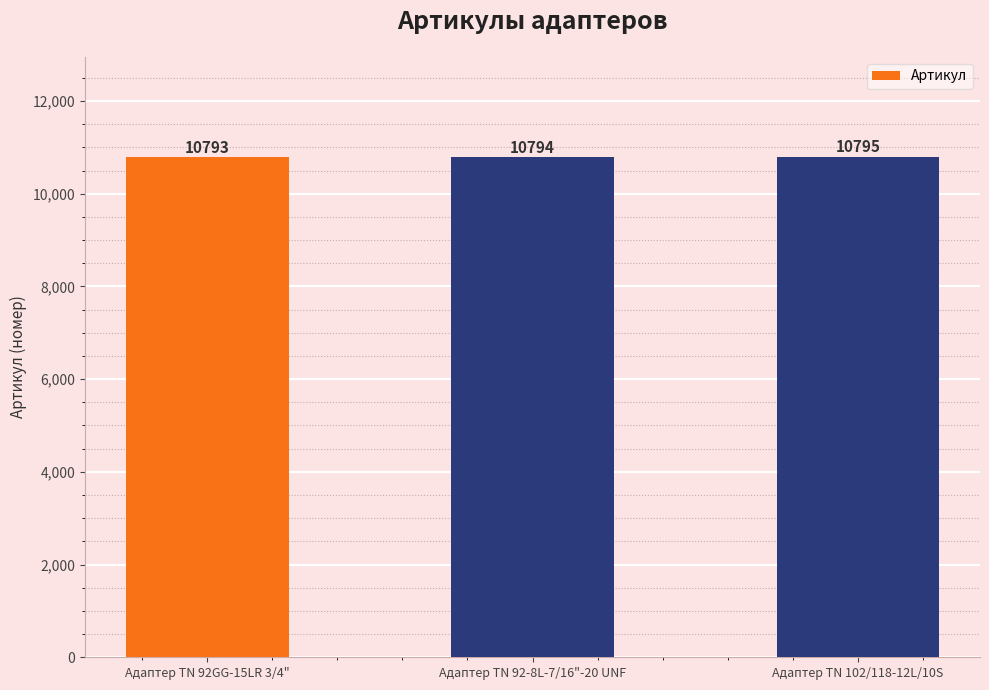

Count the values in the range 10793 to 10795.

3